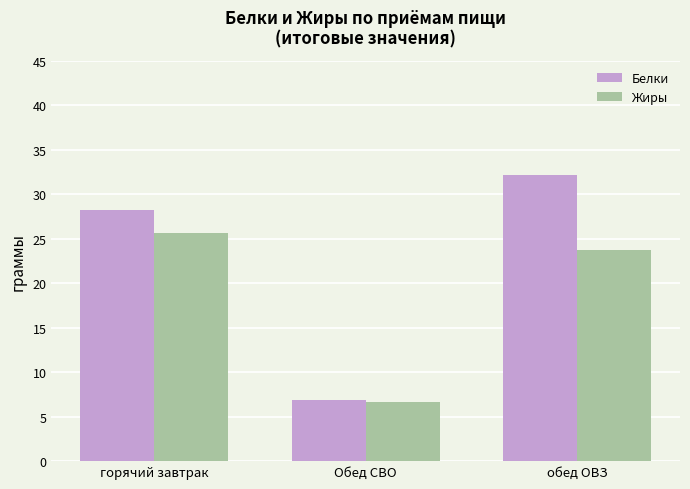

How many values in the Жиры series are below 23?

1